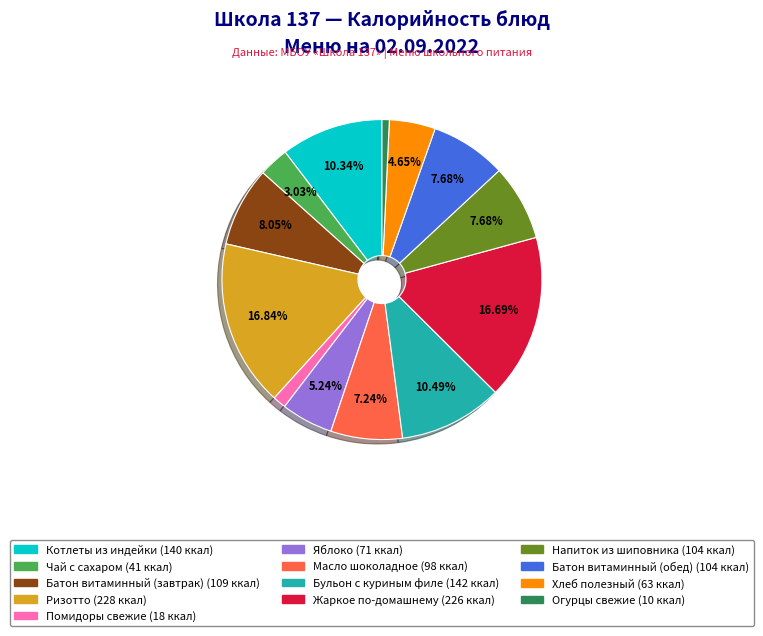

To the nearest percent, what percentage of the pie is Яблоко?

5%